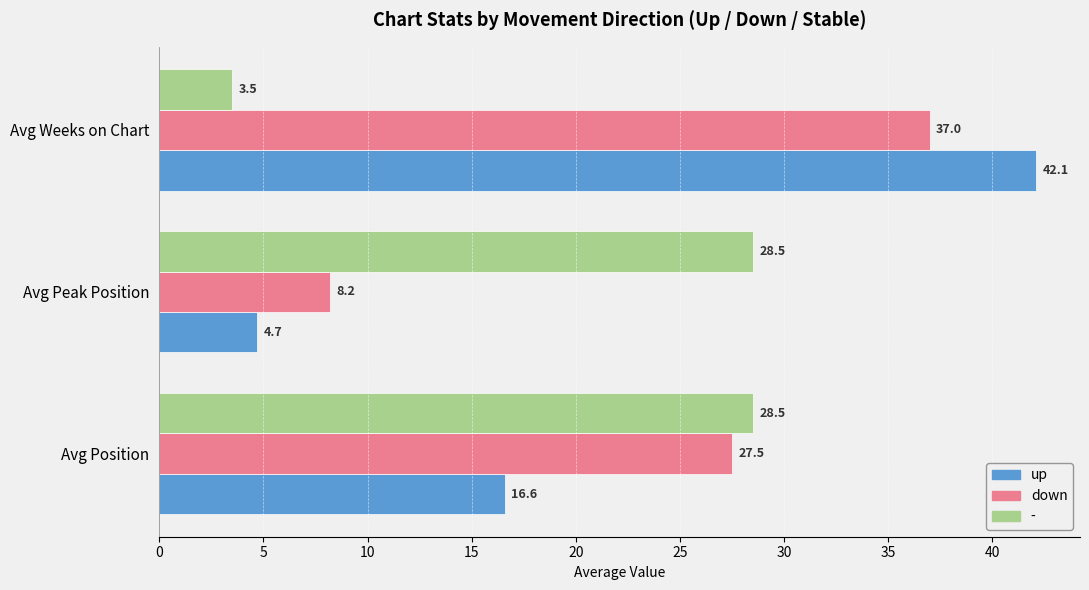

List the labels in order of down value, largest first.

Avg Weeks on Chart, Avg Position, Avg Peak Position